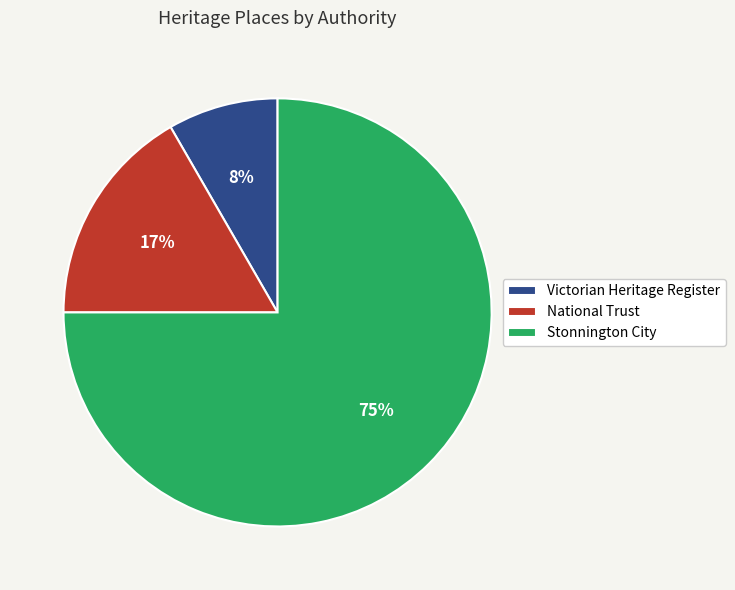

To the nearest percent, what is the difference between the largest and smallest slice percentages?

67%